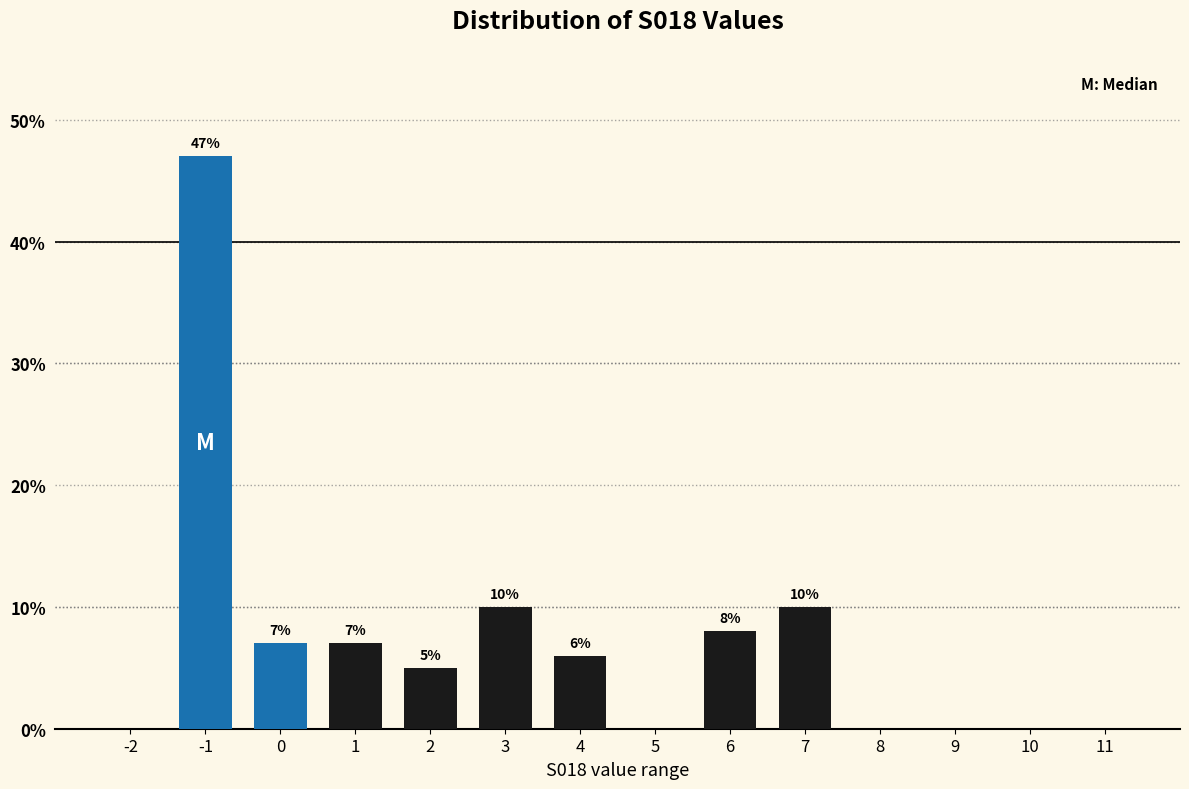

Reading right to left, extract all data points from this chart.

11=0.0	10=0.0	9=0.0	8=0.0	7=10.0	6=8.0	5=0.0	4=6.0	3=10.0	2=5.0	1=7.0	0=7.0	-1=47.0	-2=0.0